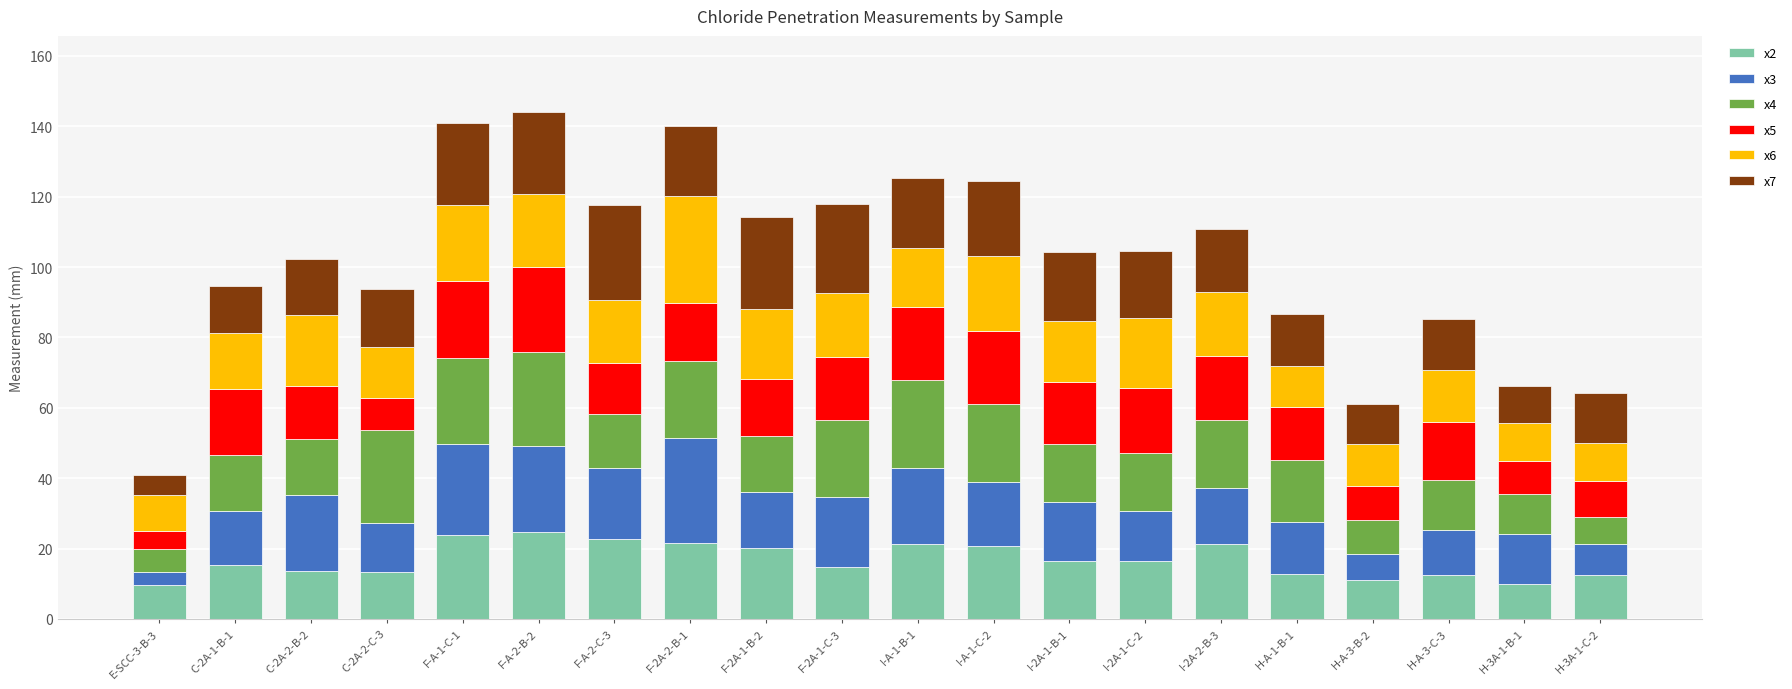

How many bars are there in total?

20